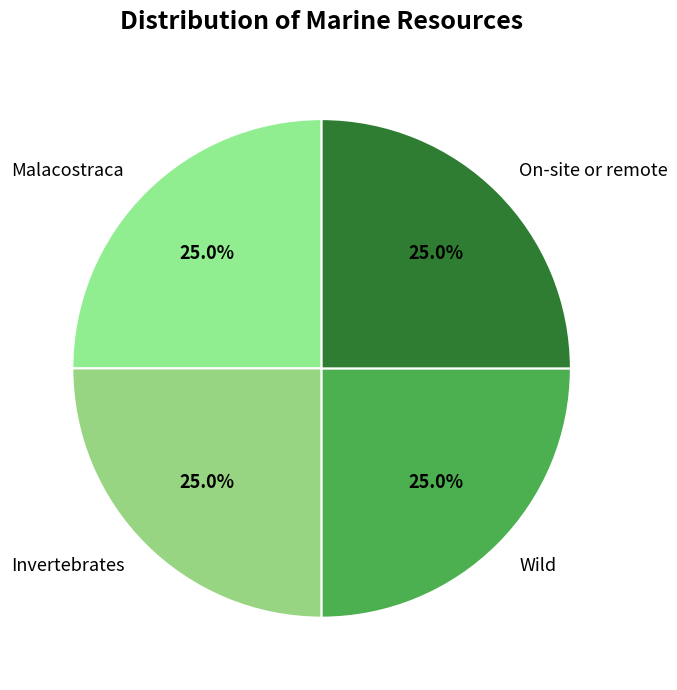

Count the number of slices in the pie.

4